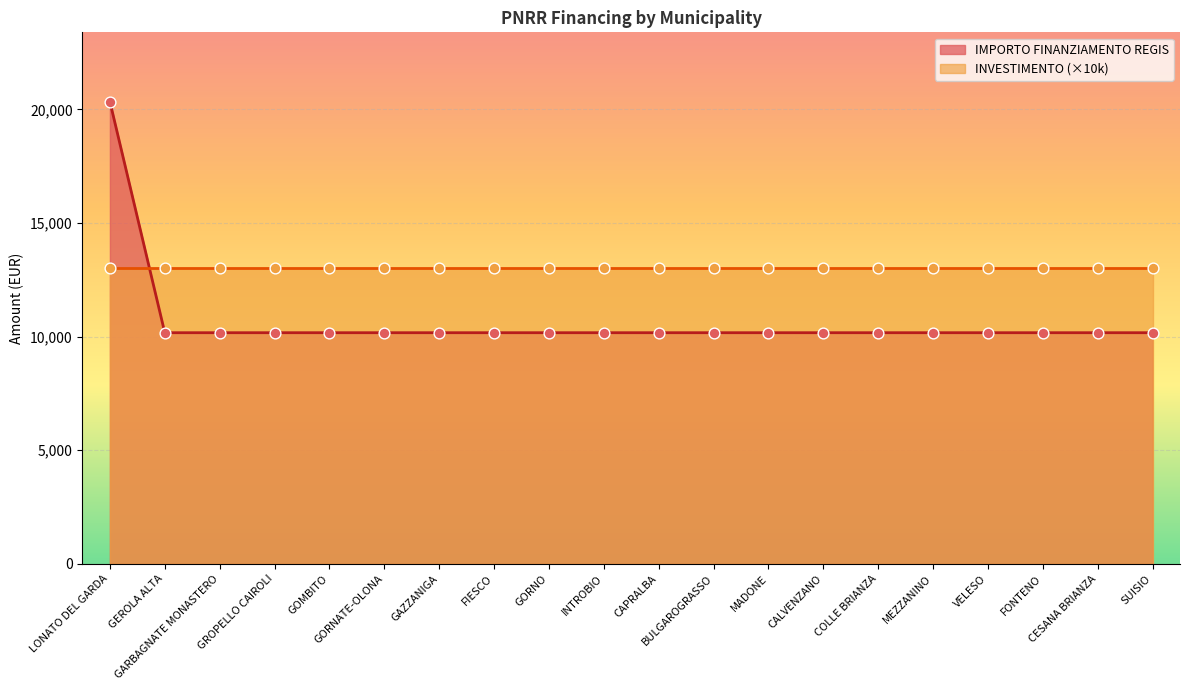

Which has a higher value, GARBAGNATE MONASTERO or MEZZANINO?

GARBAGNATE MONASTERO